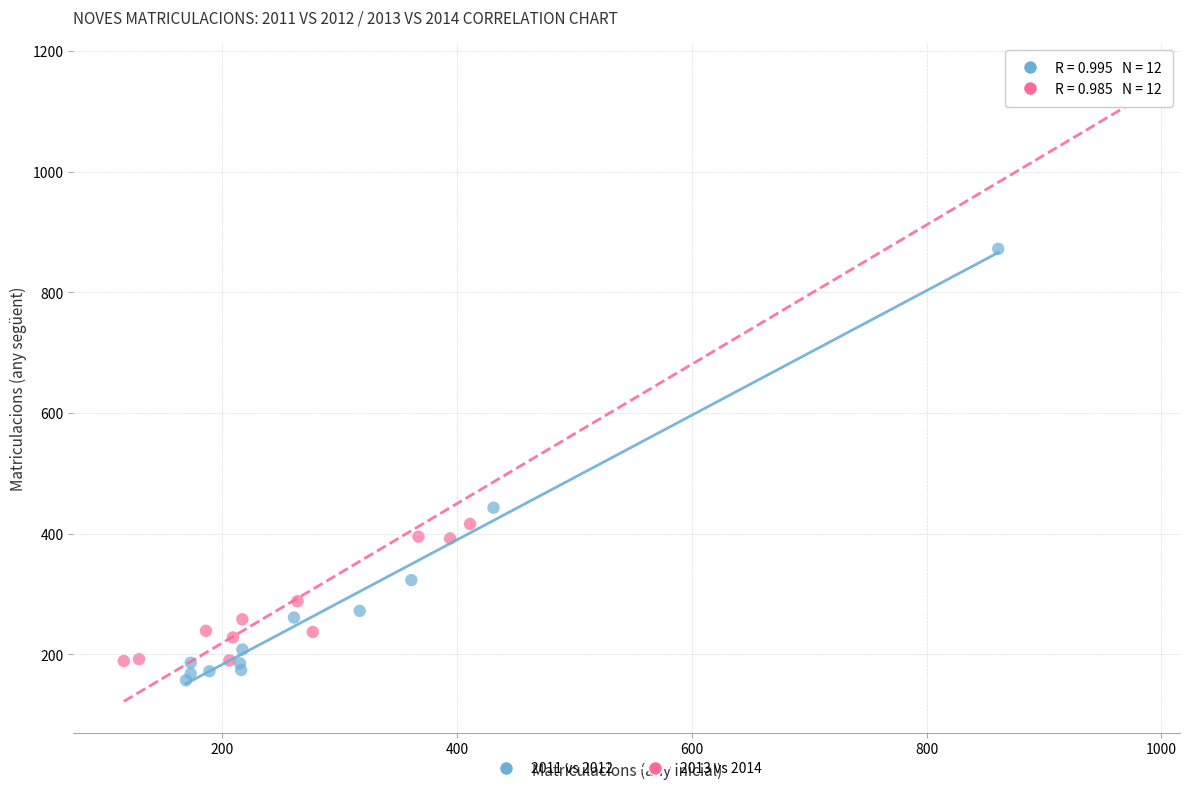

Which series contains the lowest Y value?

2011 vs 2012